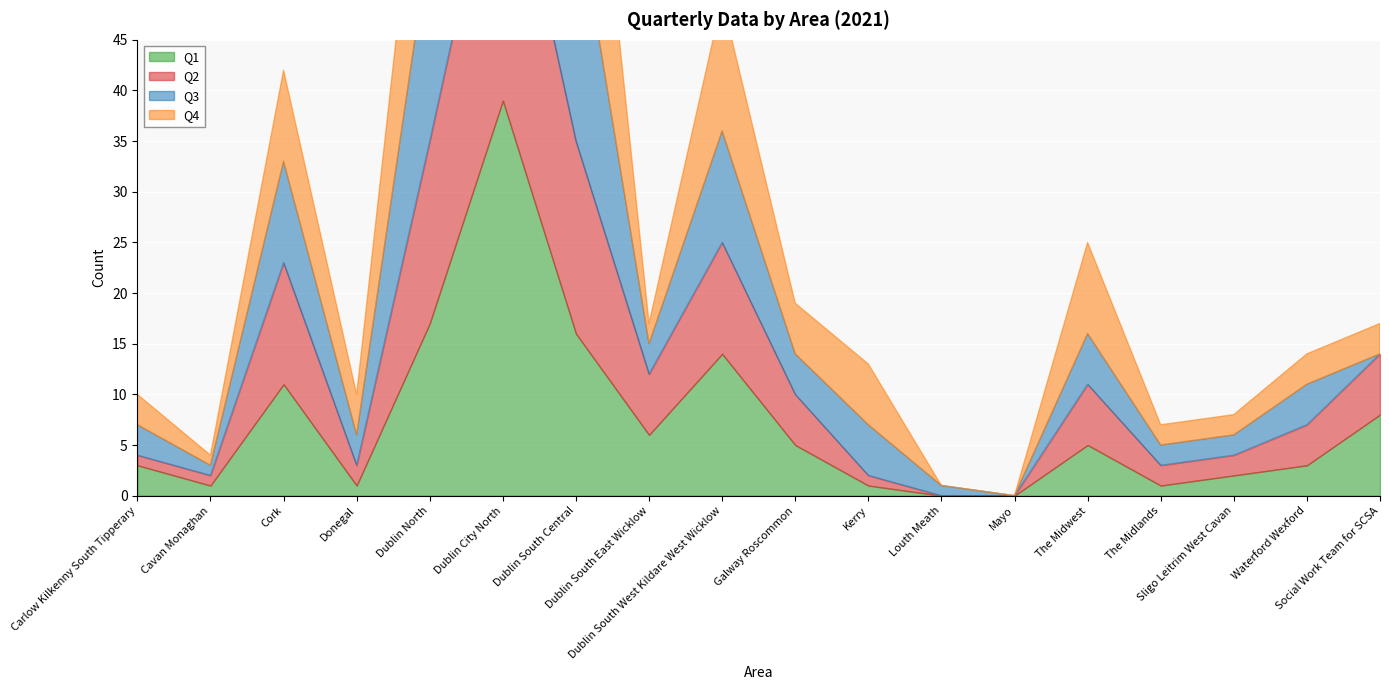

What is the label of the 12th point from the right?

Dublin South Central